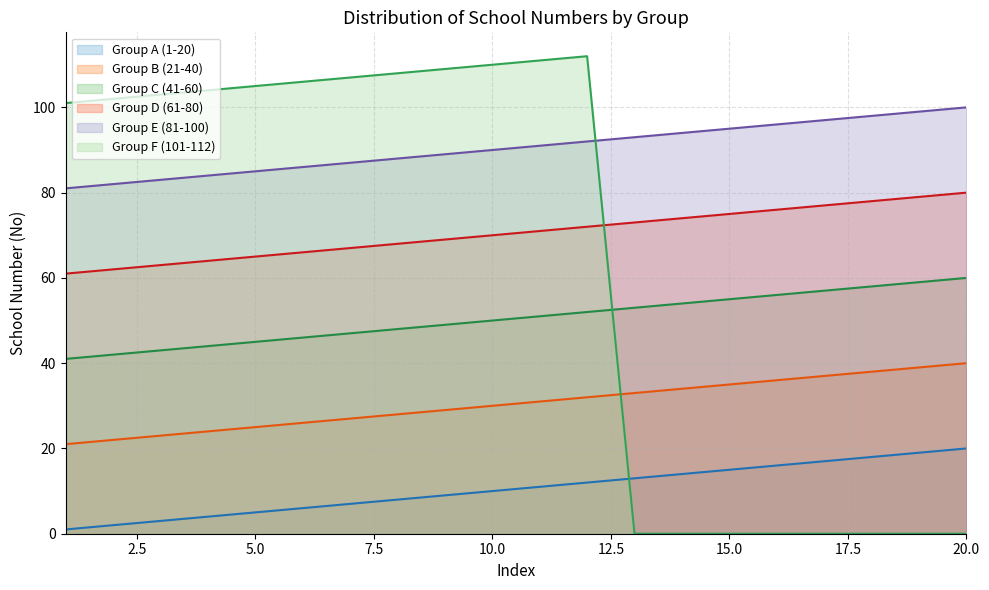

What is the difference between the maximum and minimum values in the Group F (101-112) series?

112